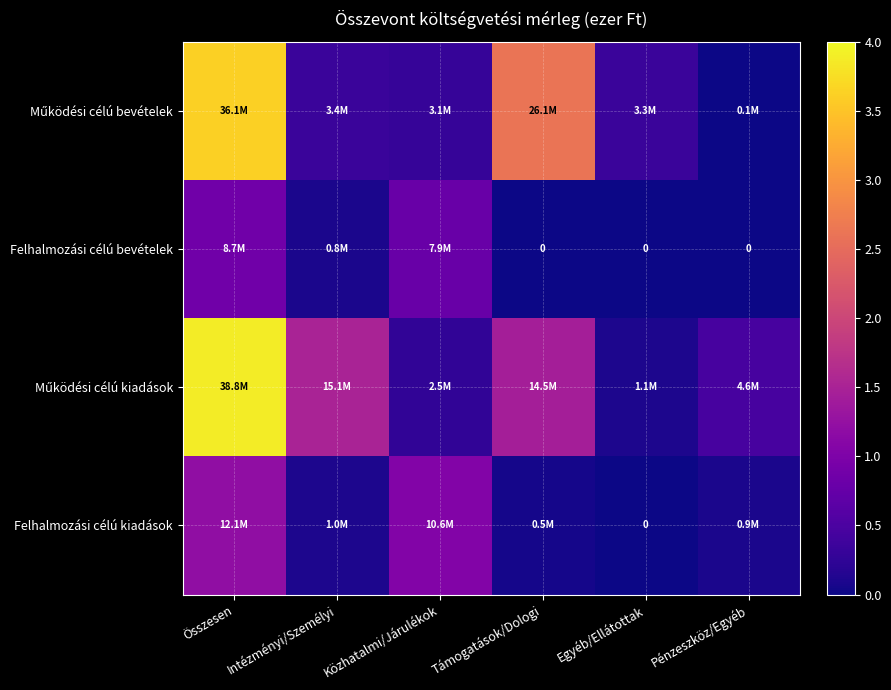

What is the difference between the maximum and minimum values in the Működési célú bevételek series?

36001769